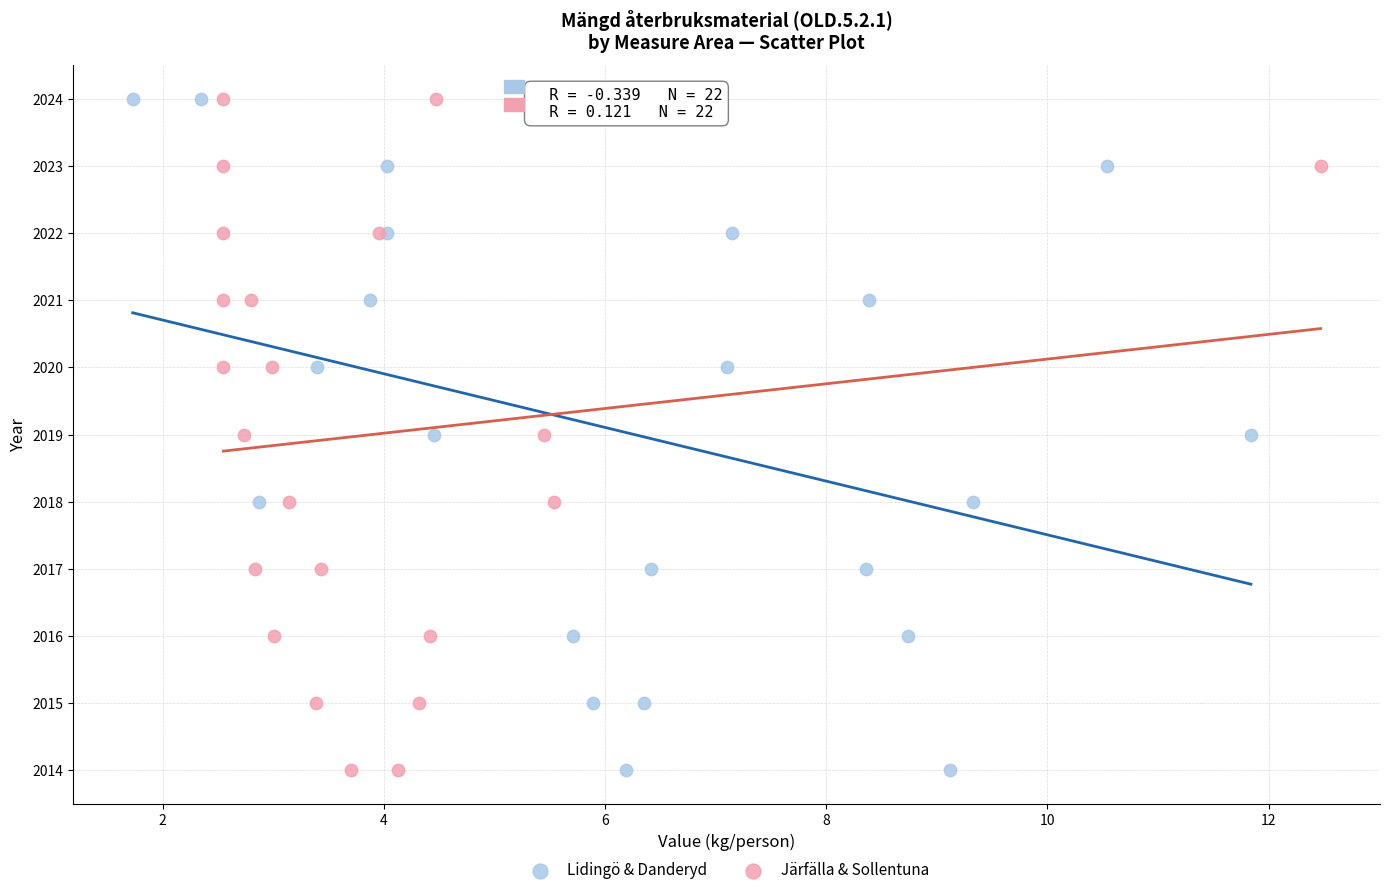

What are all the series names shown in the legend?

Lidingö & Danderyd, Järfälla & Sollentuna